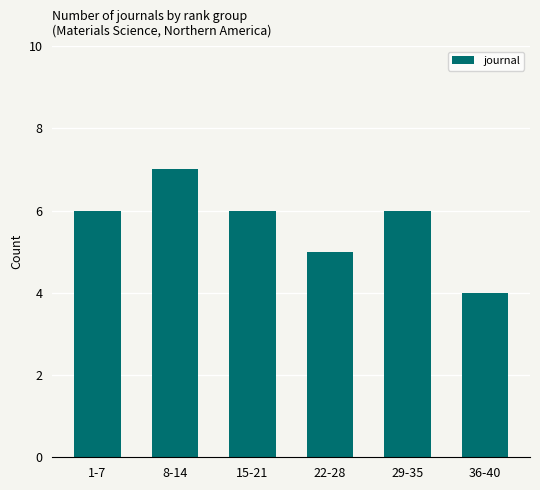

Which has a higher value, 22-28 or 15-21?

15-21